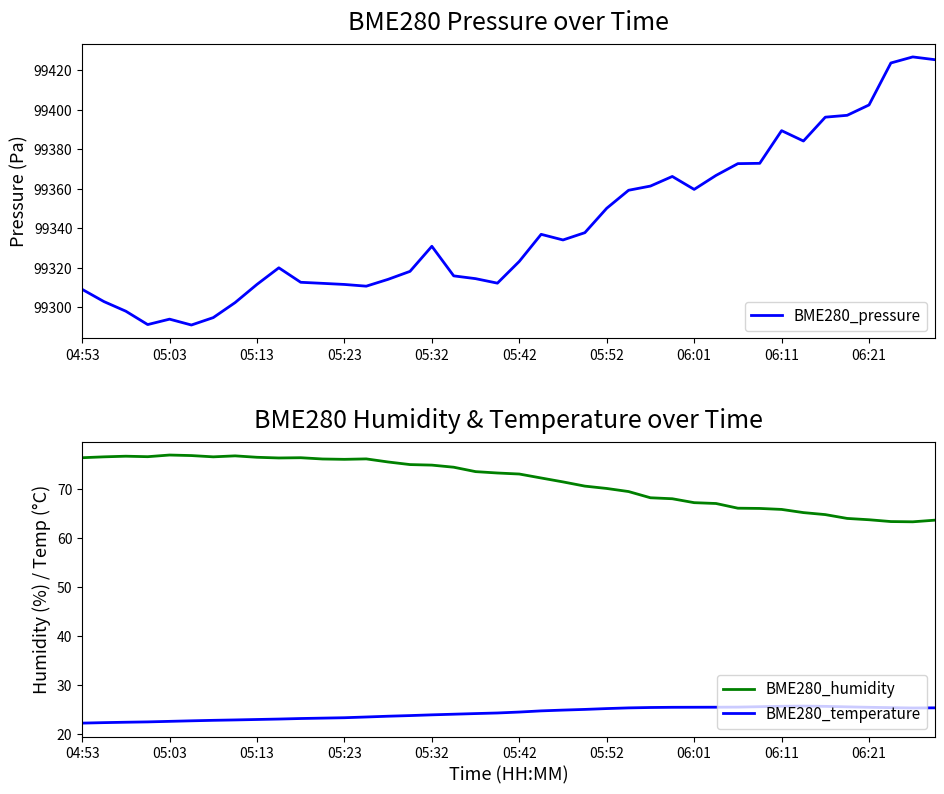

True or false: BME280_humidity and BME280_temperature intersect in this chart.

False